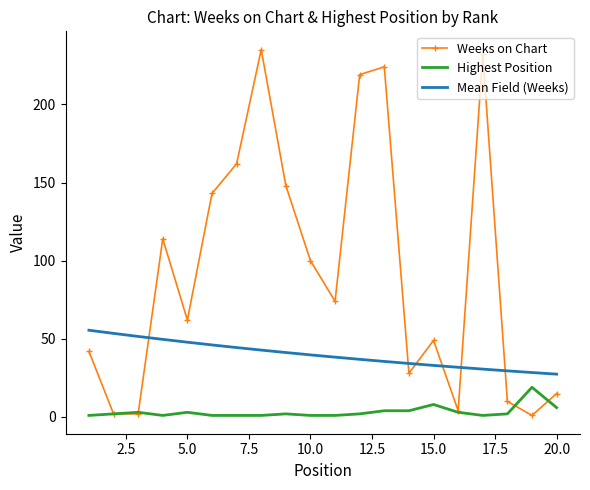

What is the lowest value of the Mean Field (Weeks) series?

27.4